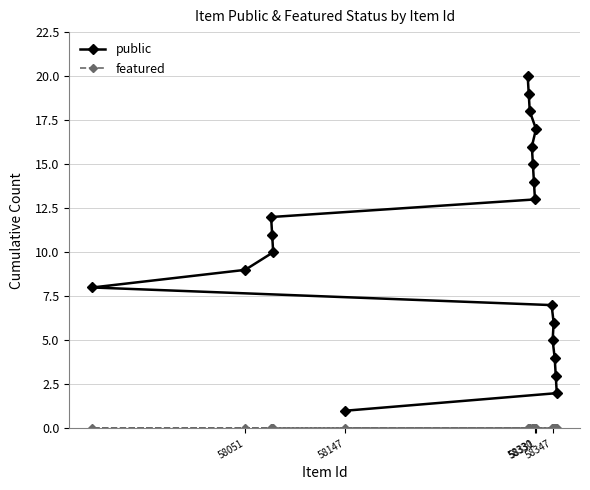

What is the difference between the maximum and minimum values in the public series?

19